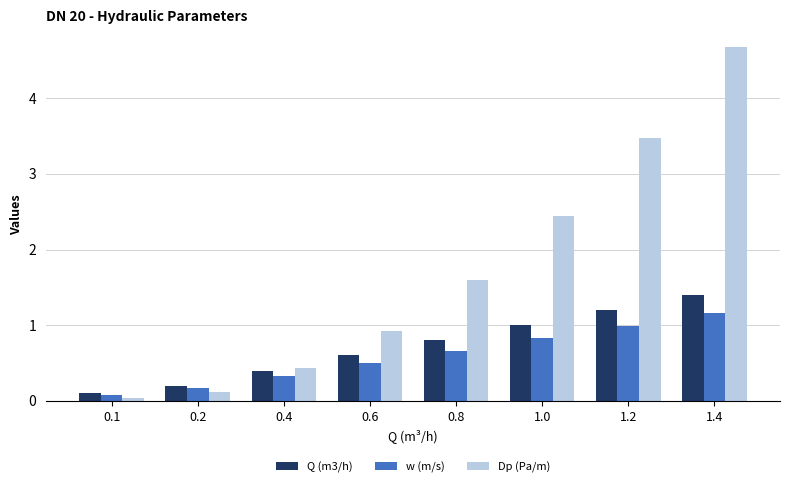

Are the bars grouped side by side (vs. stacked)?

Yes